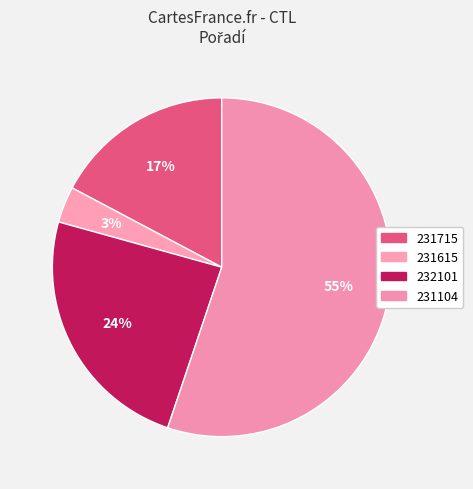

Which has a higher value, 232101 or 231104?

231104